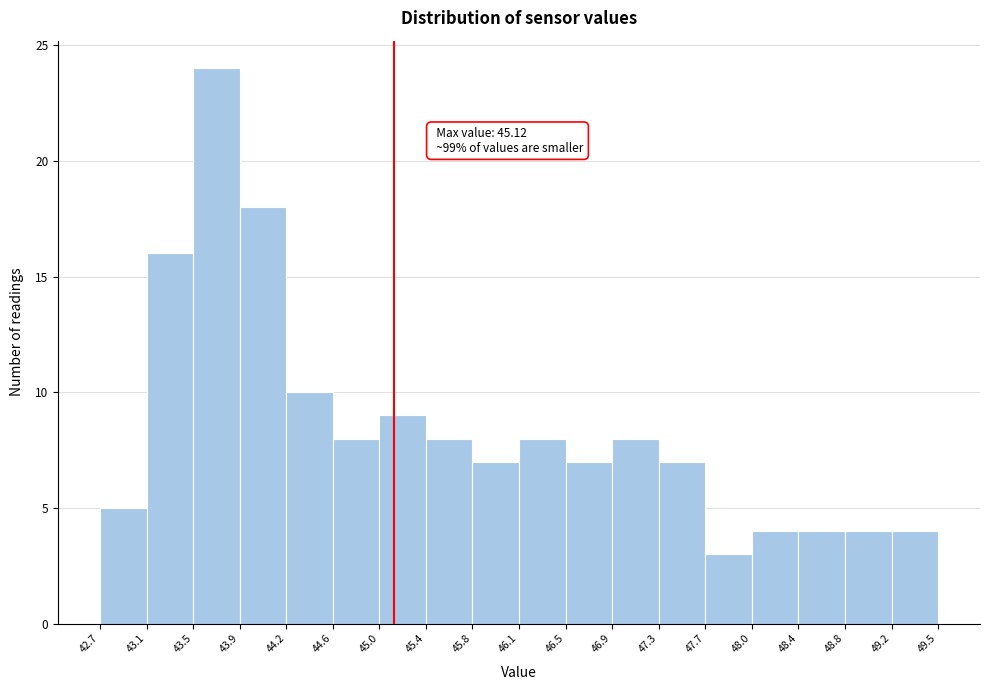

Which range on the x-axis has the tallest bar?

43.5 to 43.9